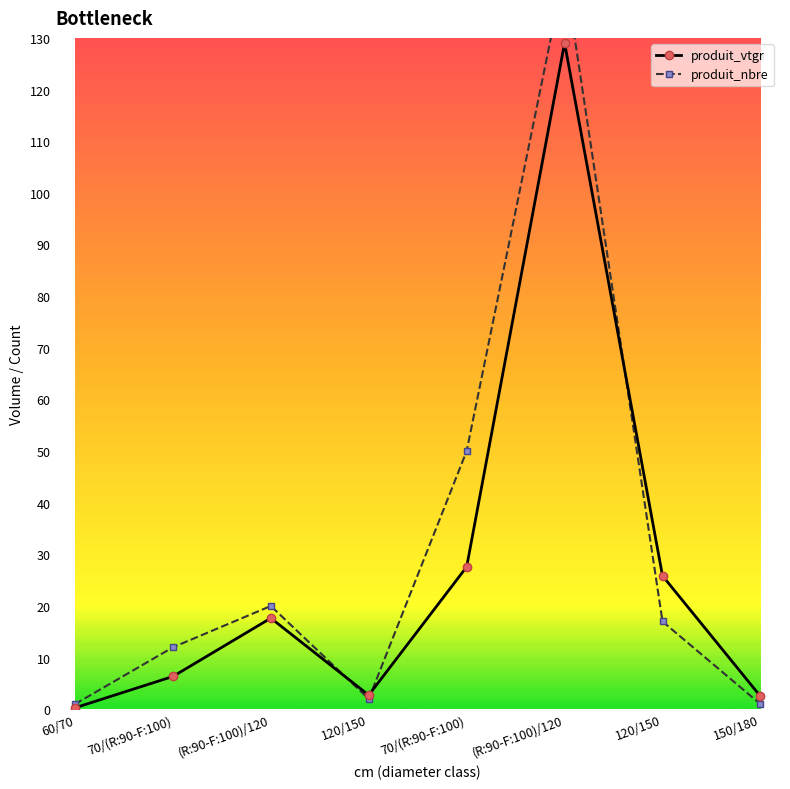

What is the label of the 1st point from the left?

60/70